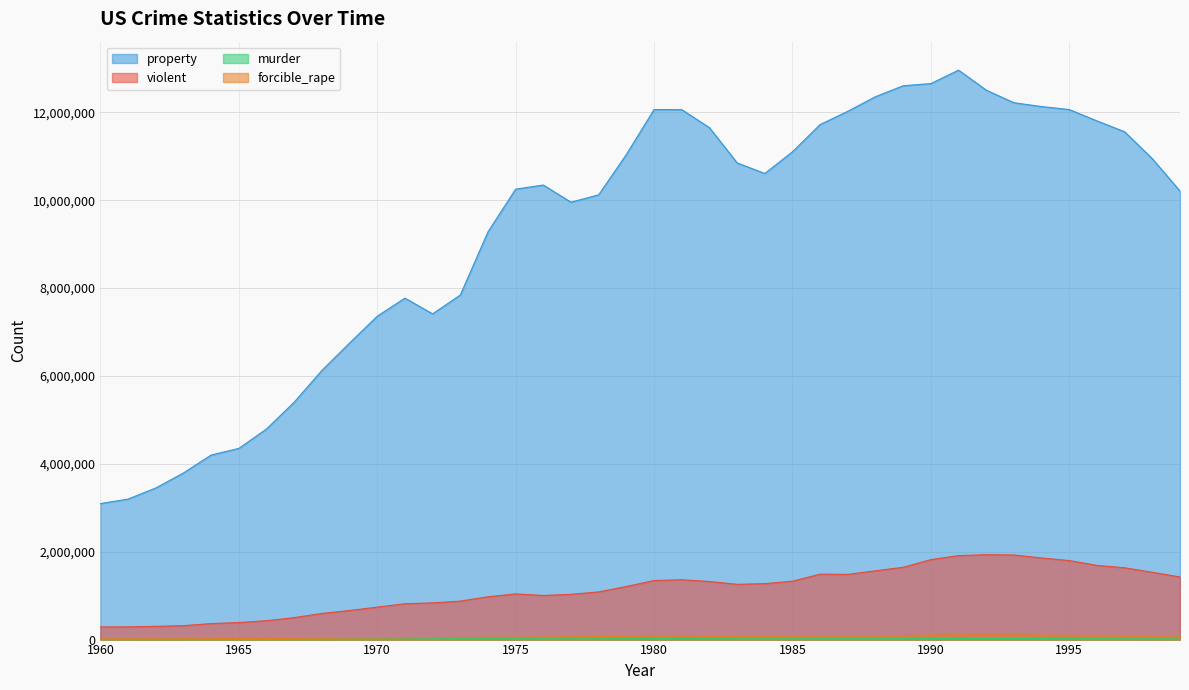

Which label corresponds to the smallest value in the chart?

1962